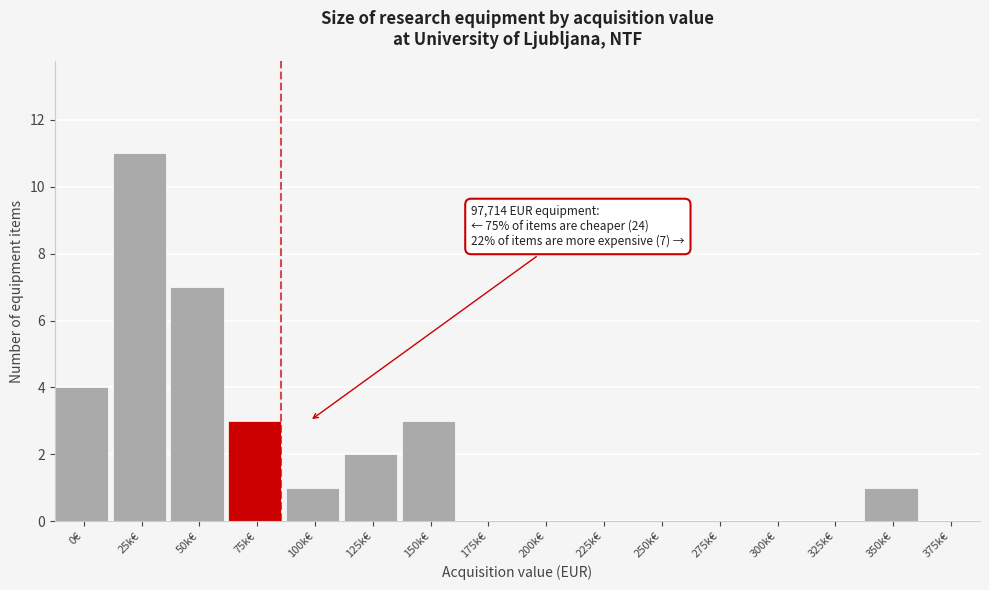

Reading left to right, transcribe all the data shown in this chart.

0€=4	25k€=11	50k€=7	75k€=3	100k€=1	125k€=2	150k€=3	175k€=0	200k€=0	225k€=0	250k€=0	275k€=0	300k€=0	325k€=0	350k€=1	375k€=0